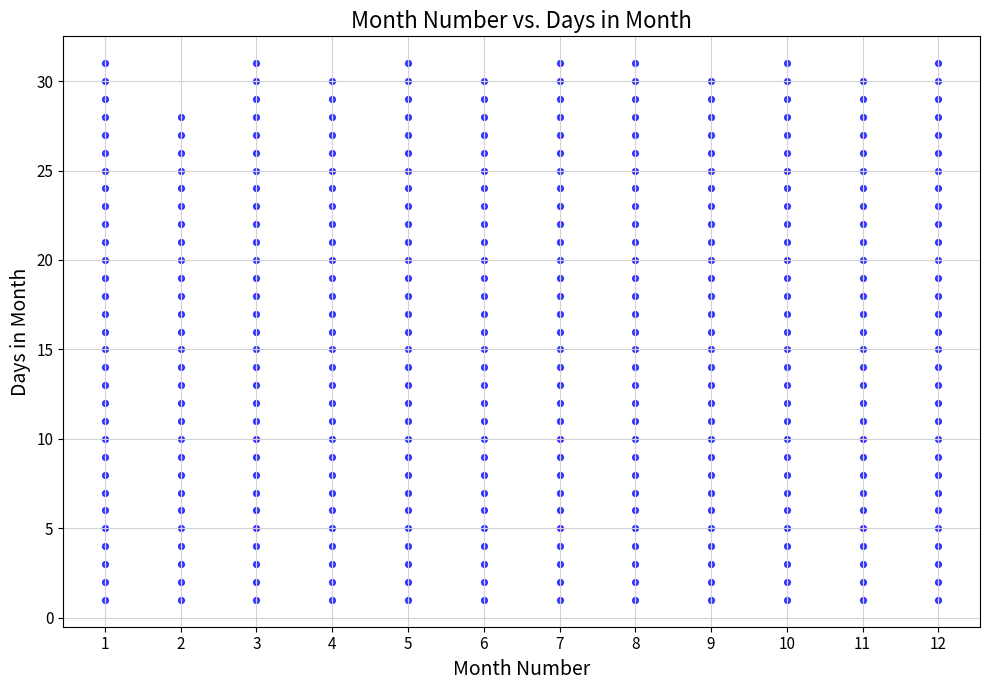

What is the range of X values (max minus min)?

11